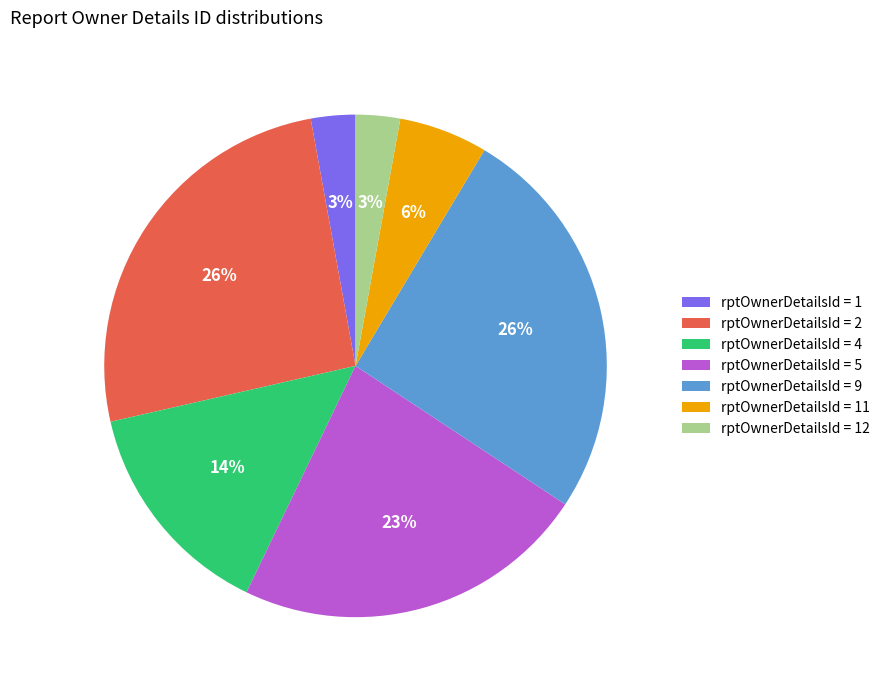

Does any single category account for the majority?

No